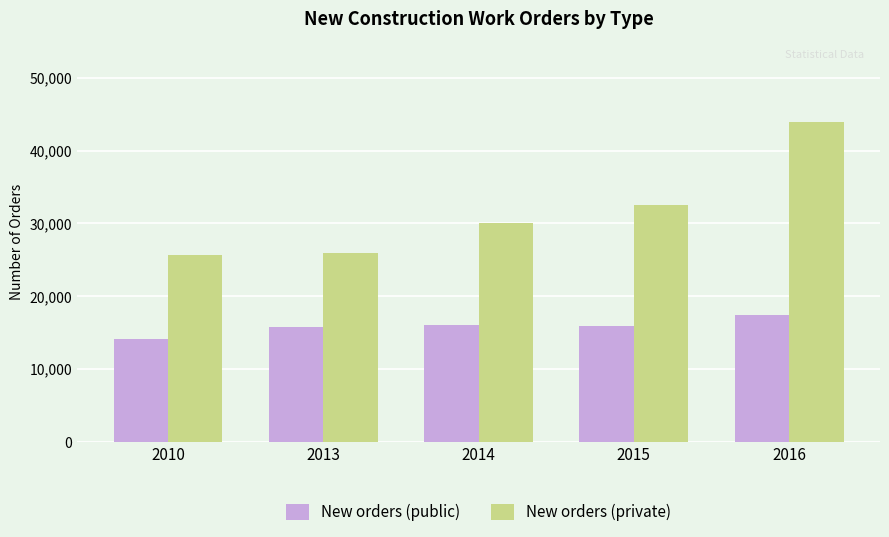

Is it true that New orders (public) equals 15856 at 2015?

True